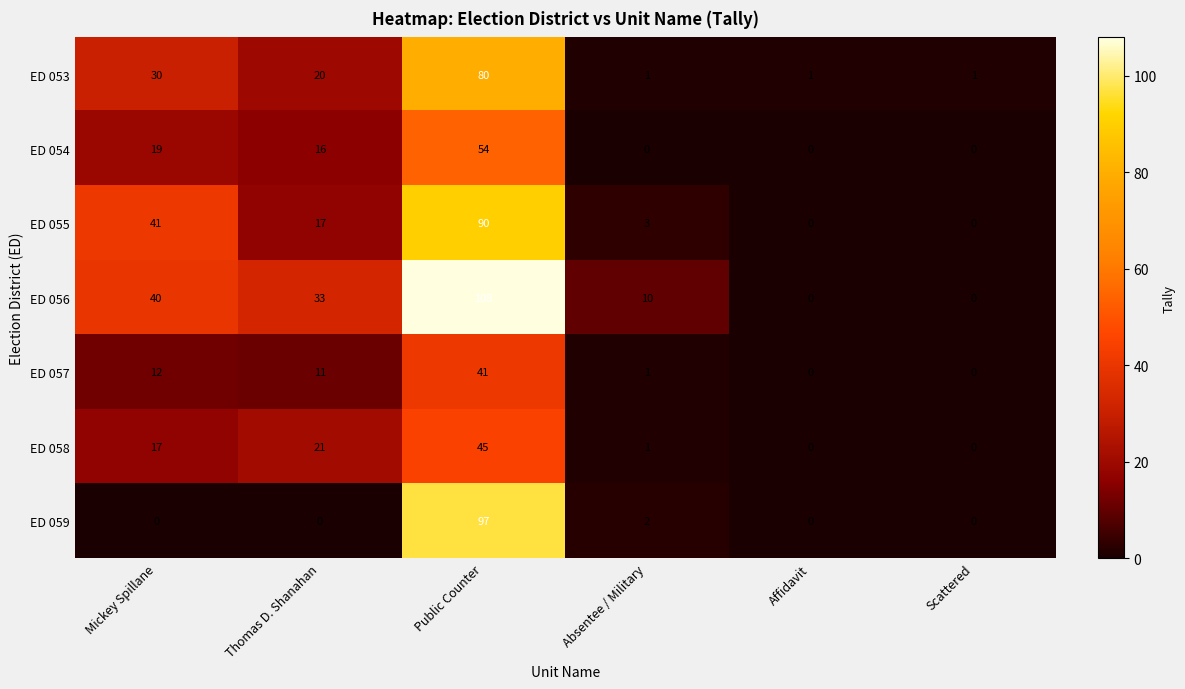

How many distinct data groups are displayed?

7